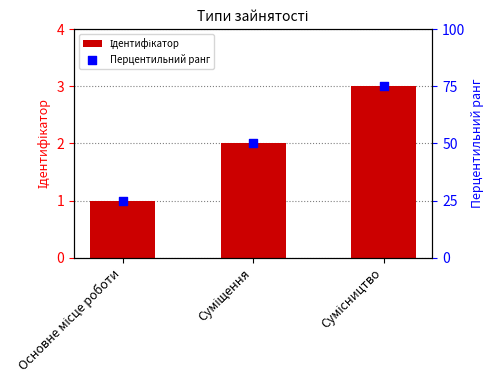

At how many categories does at least one series exceed 58?

1